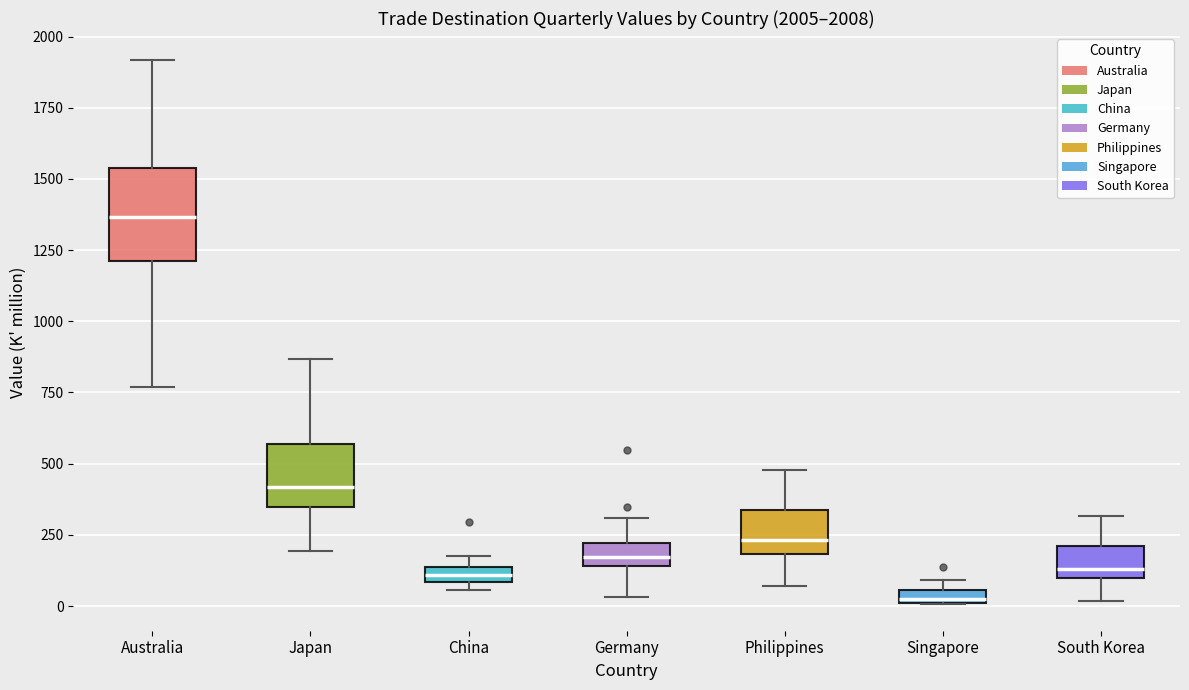

Which box is the tallest, from its lower edge to its upper edge?

Australia